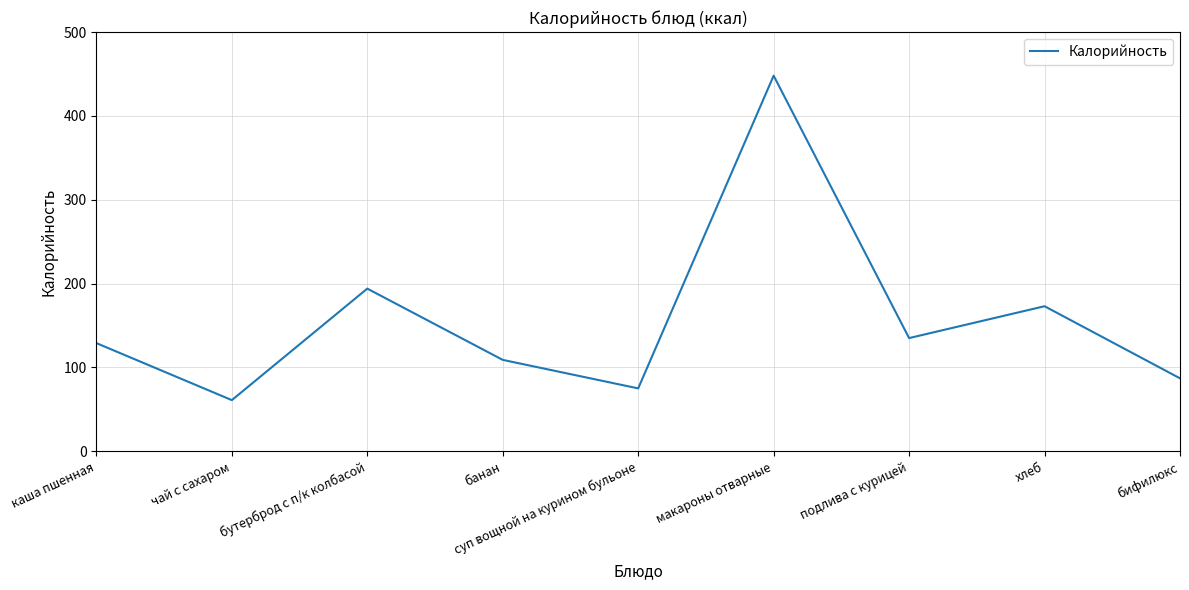

List the labels in order of value, smallest first.

чай с сахаром, суп вощной на курином бульоне, бифилюкс, банан, каша пшенная, подлива с курицей, хлеб, бутерброд с п/к колбасой, макароны отварные